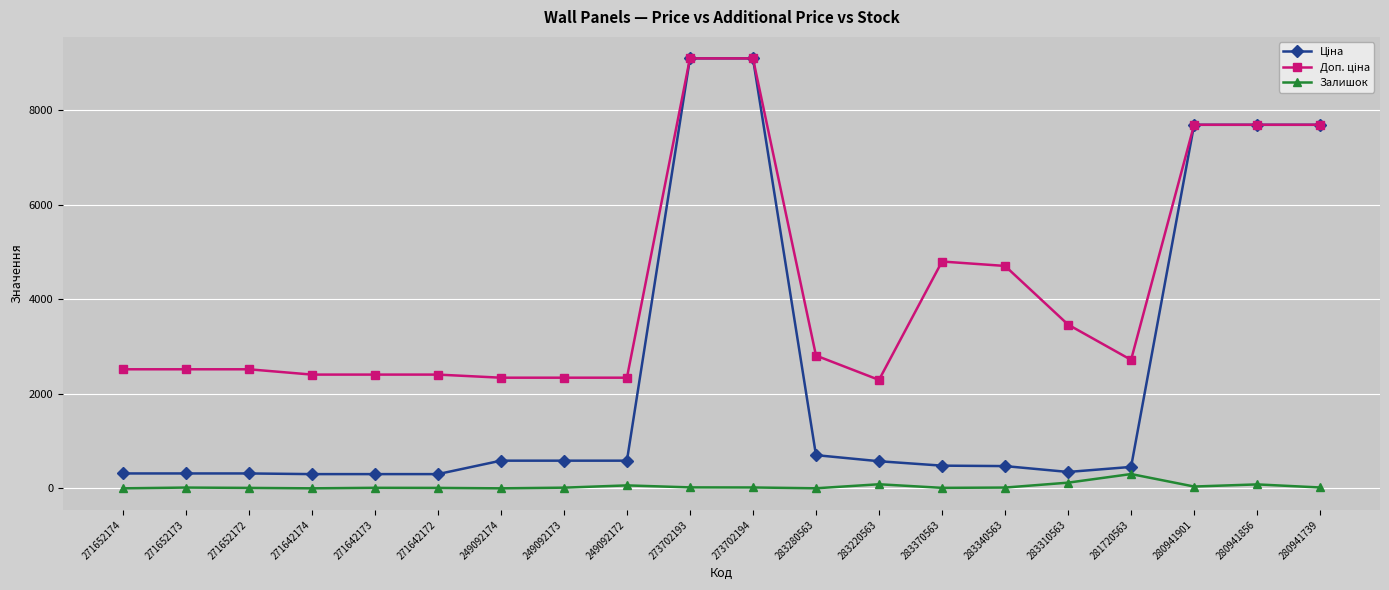

What is the label of the 19th point from the left?

280941856